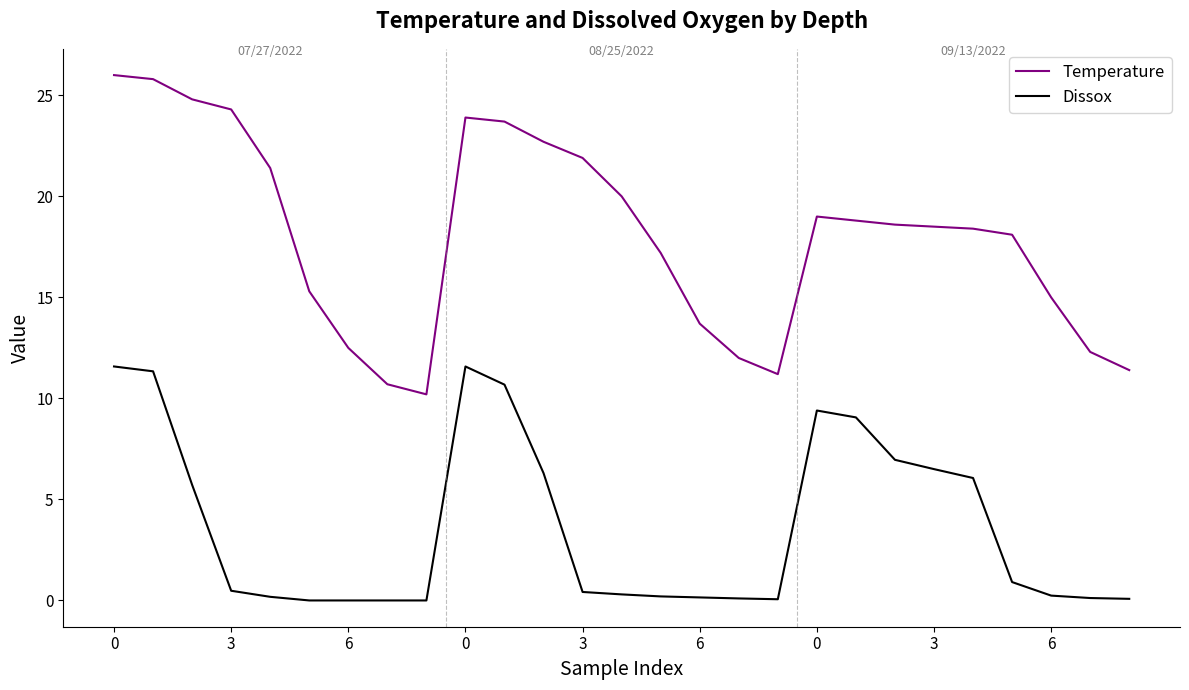

True or false: Dissox and Temperature cross at least once.

False